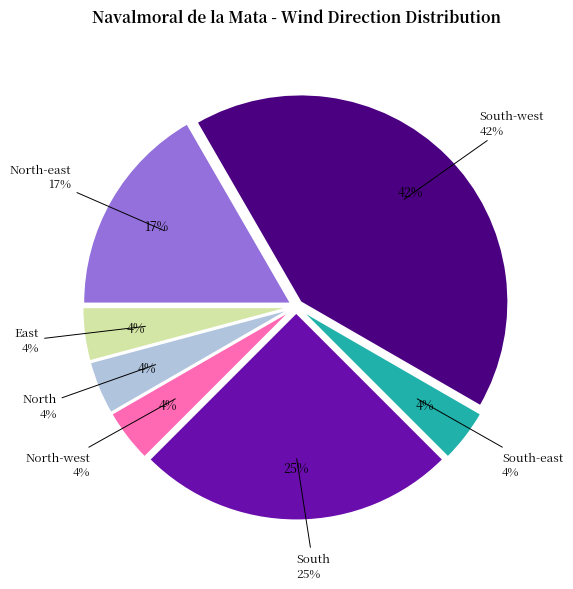

What percentage is the South slice, to the nearest percent?

25%